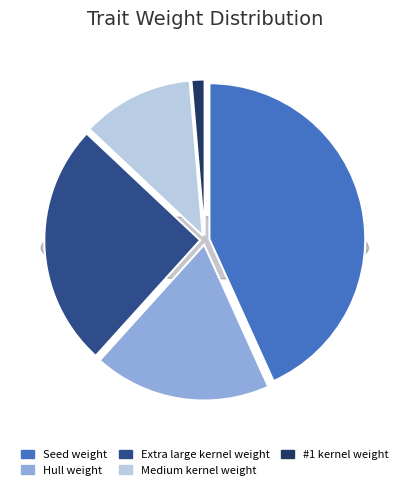

How many segments does this pie chart have?

5